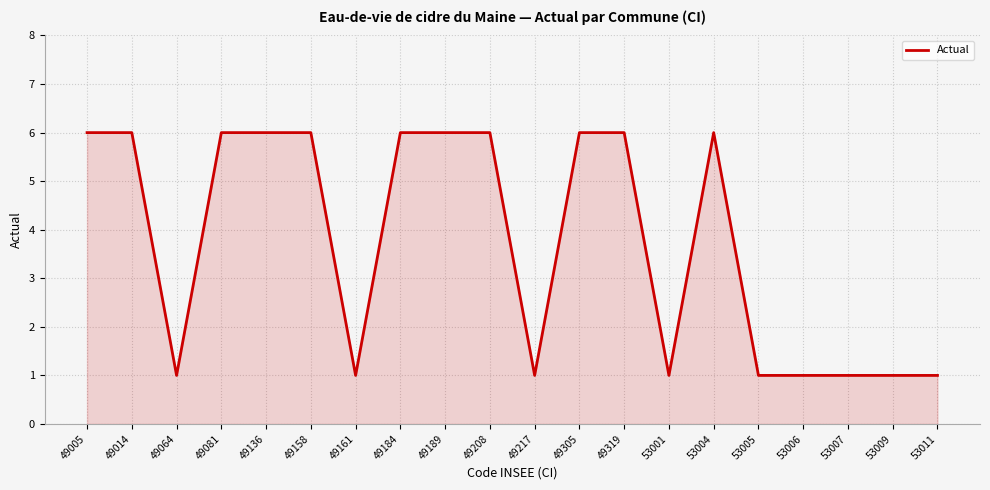

What is the greatest value displayed?

6